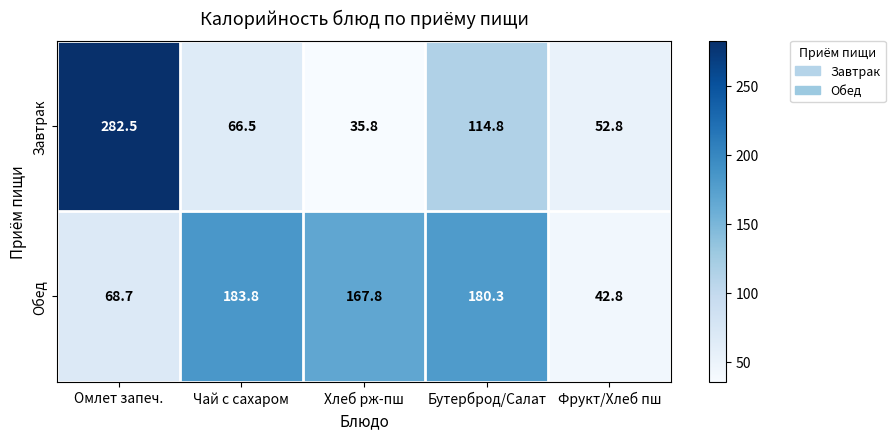

How many categories are shown in the chart?

5